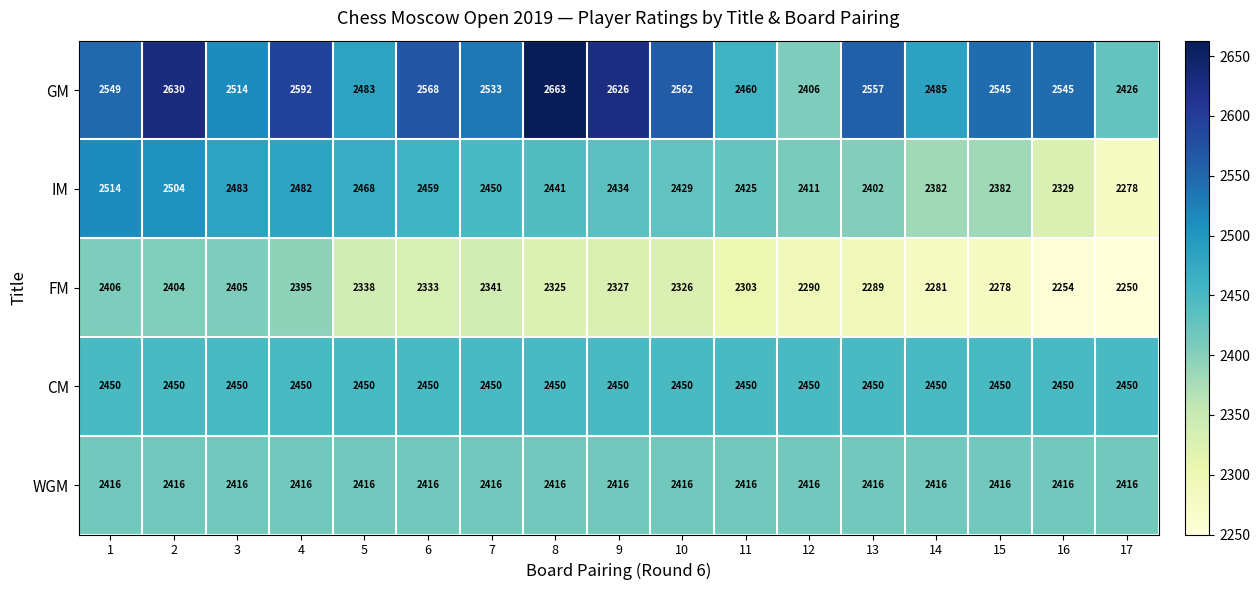

What is the smallest value displayed?

2250